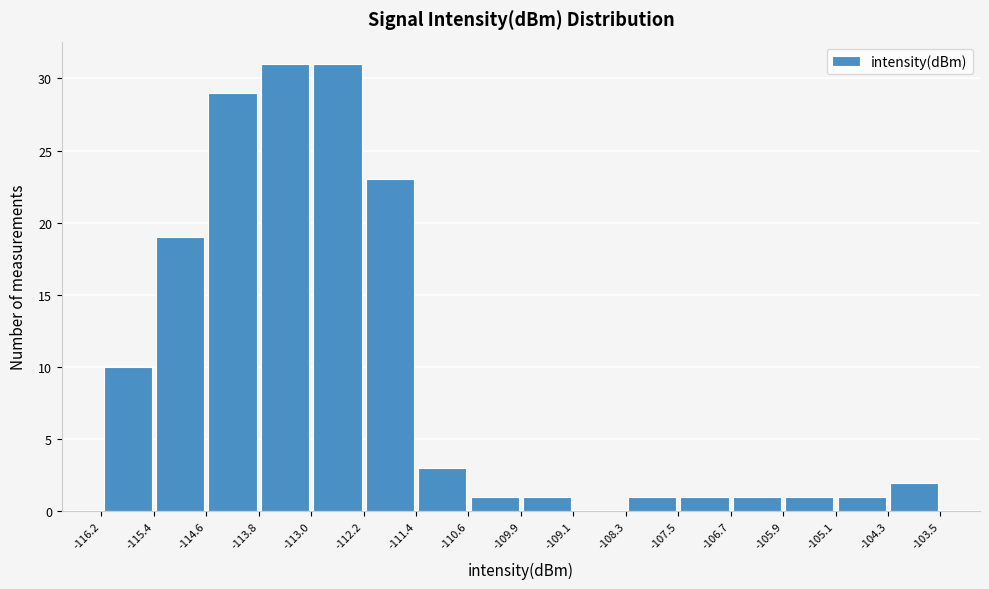

Reading left to right, transcribe this chart: for each bar, give the range it covers on the x-axis and its height. The values are not printed on the chart, so give them approximately, as read against the axis.

-116.2 to -115.4: 10
-115.4 to -114.6: 19
-114.6 to -113.8: 29
-113.8 to -113.0: 31
-113.0 to -112.2: 31
-112.2 to -111.4: 23
-111.4 to -110.6: 3
-110.6 to -109.9: 1
-109.9 to -109.1: 1
-109.1 to -108.3: 0
-108.3 to -107.5: 1
-107.5 to -106.7: 1
-106.7 to -105.9: 1
-105.9 to -105.1: 1
-105.1 to -104.3: 1
-104.3 to -103.5: 2